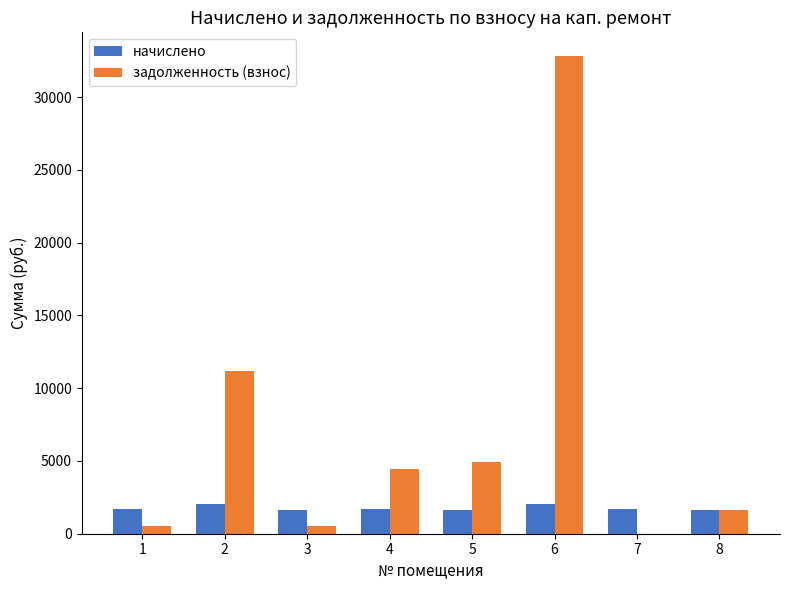

What is the maximum value for начислено?

2023.6